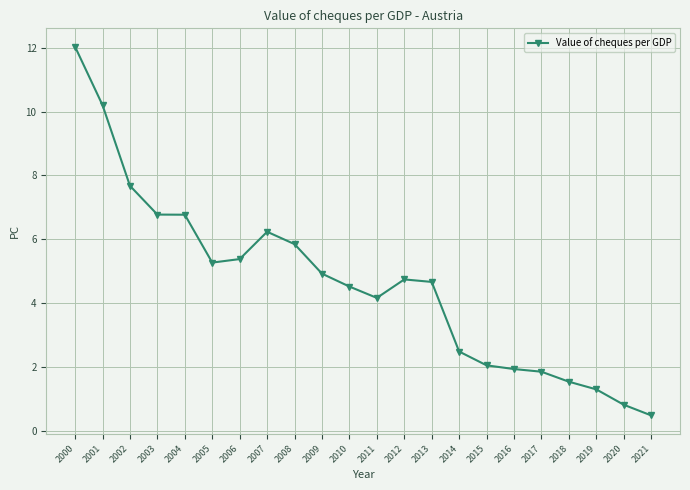

Reading left to right, extract all data points from this chart.

2000=12.0	2001=10.2	2002=7.7	2003=6.8	2004=6.8	2005=5.3	2006=5.4	2007=6.2	2008=5.8	2009=4.9	2010=4.5	2011=4.2	2012=4.7	2013=4.7	2014=2.5	2015=2.0	2016=1.9	2017=1.8	2018=1.5	2019=1.3	2020=0.8	2021=0.5